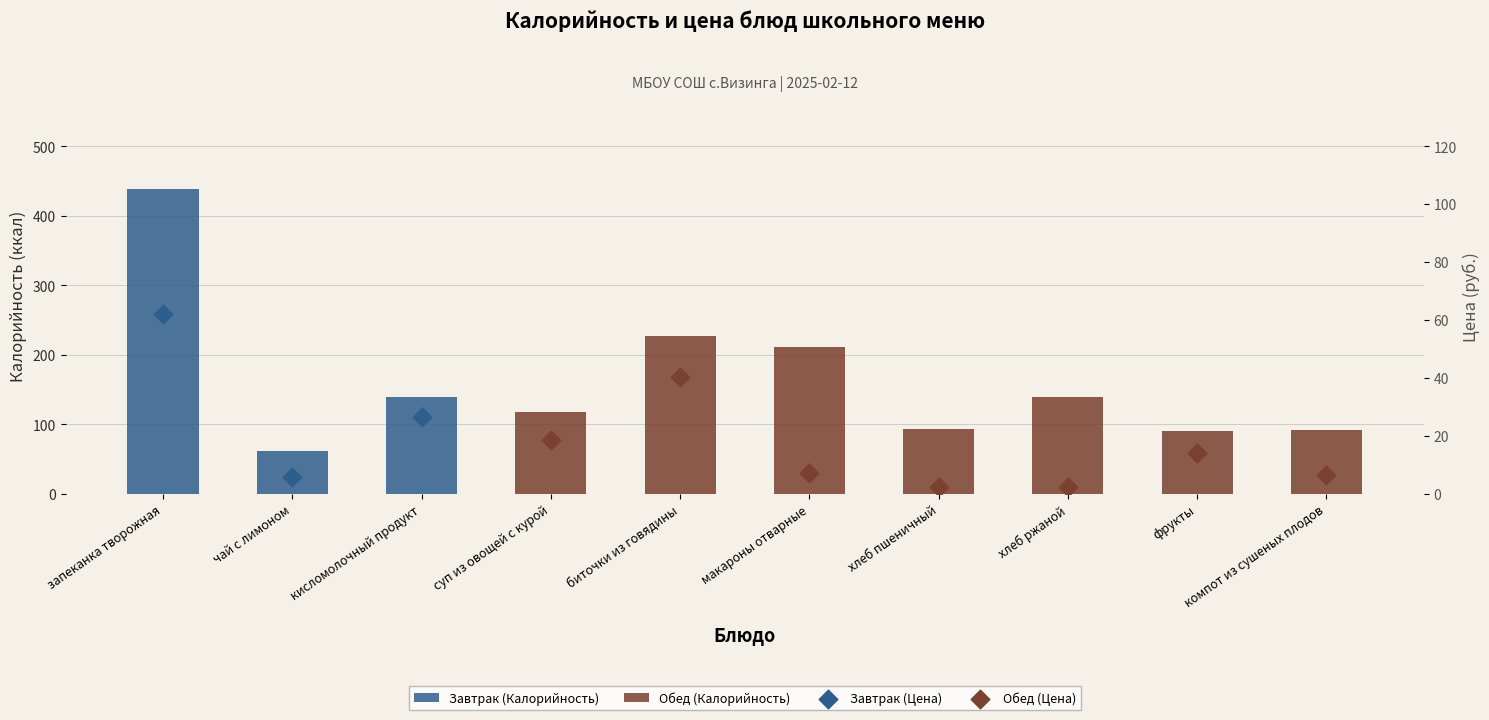

Approximately how many times larger is the value at хлеб ржаной compared to компот из сушеных плодов?

0.4